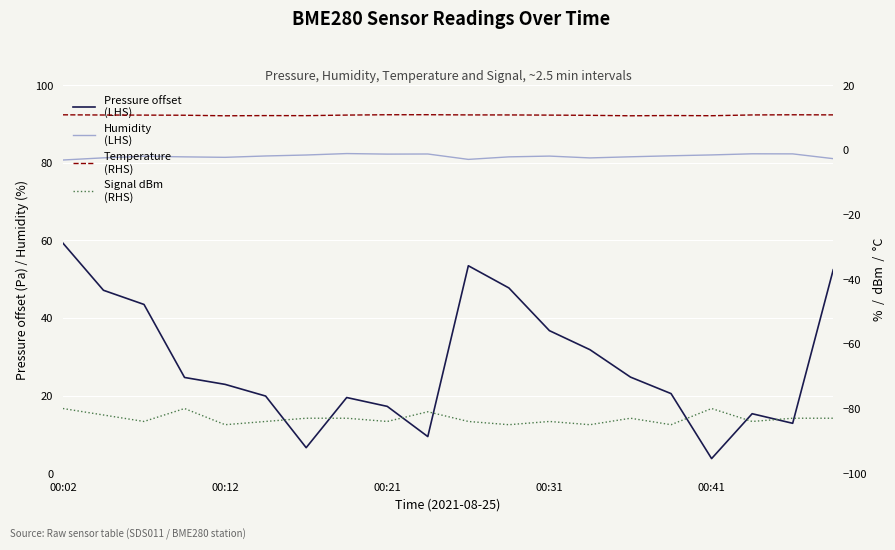

True or false: Temperature
(RHS) and Signal dBm
(RHS) cross at least once.

False